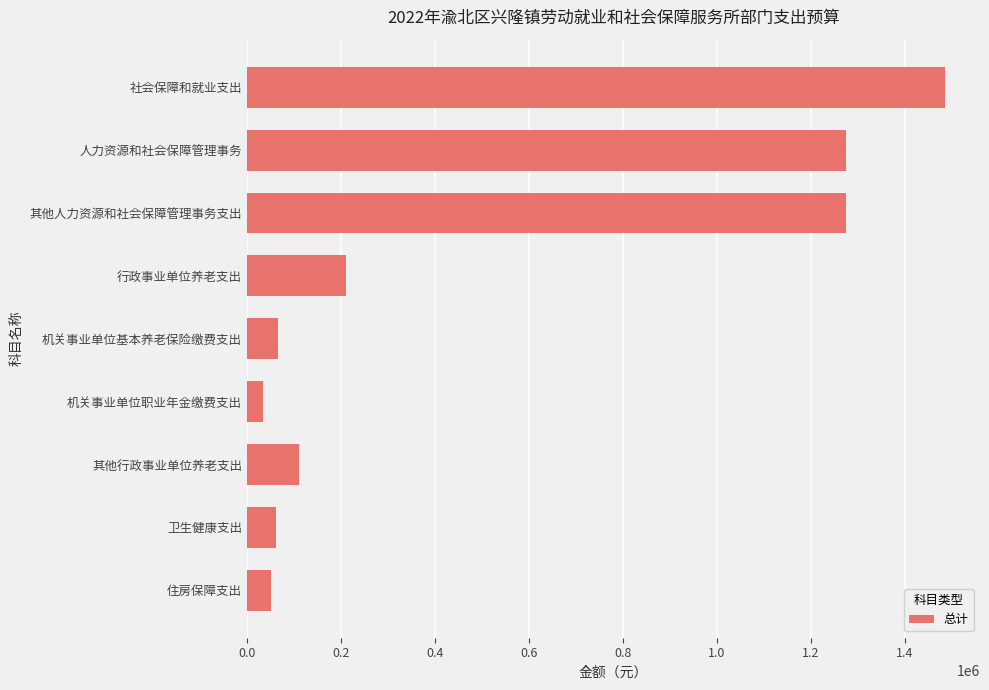

Are the bars grouped side by side (vs. stacked)?

No